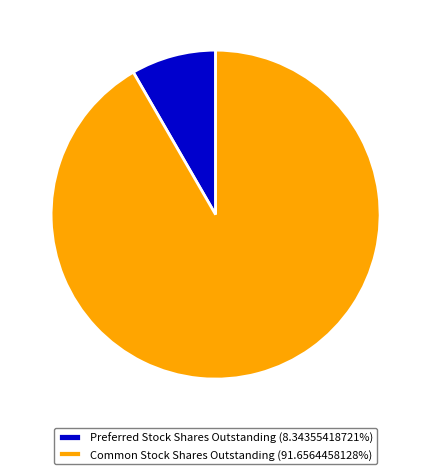

Does any single category account for the majority?

Yes